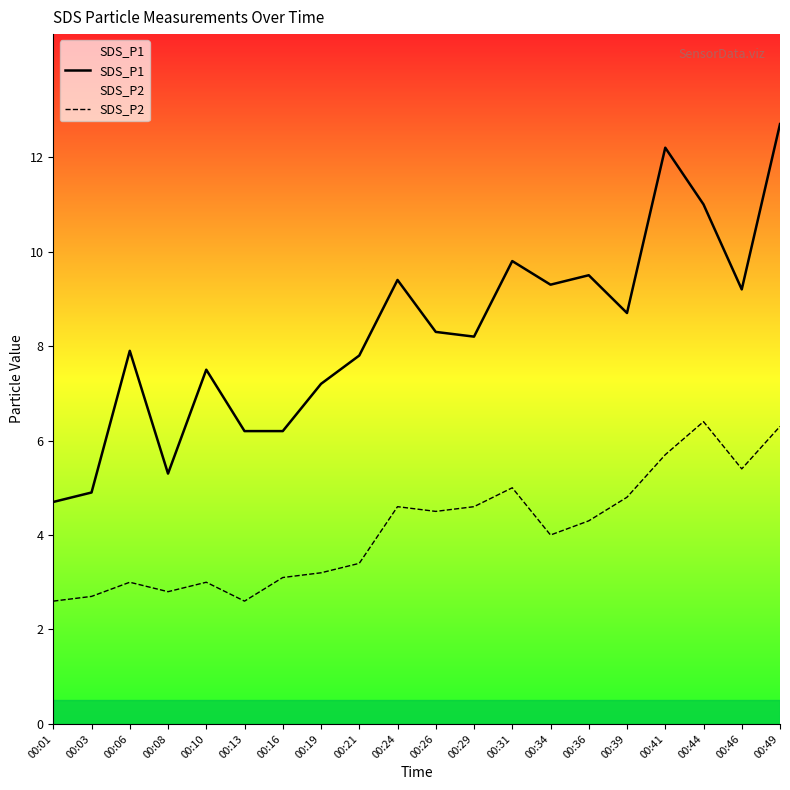

Rank the series by their maximum value, from lowest to highest.

SDS_P2, SDS_P1